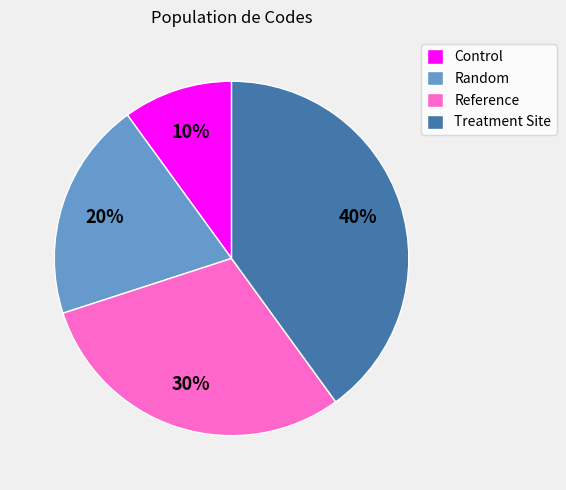

Does any single category account for the majority?

No